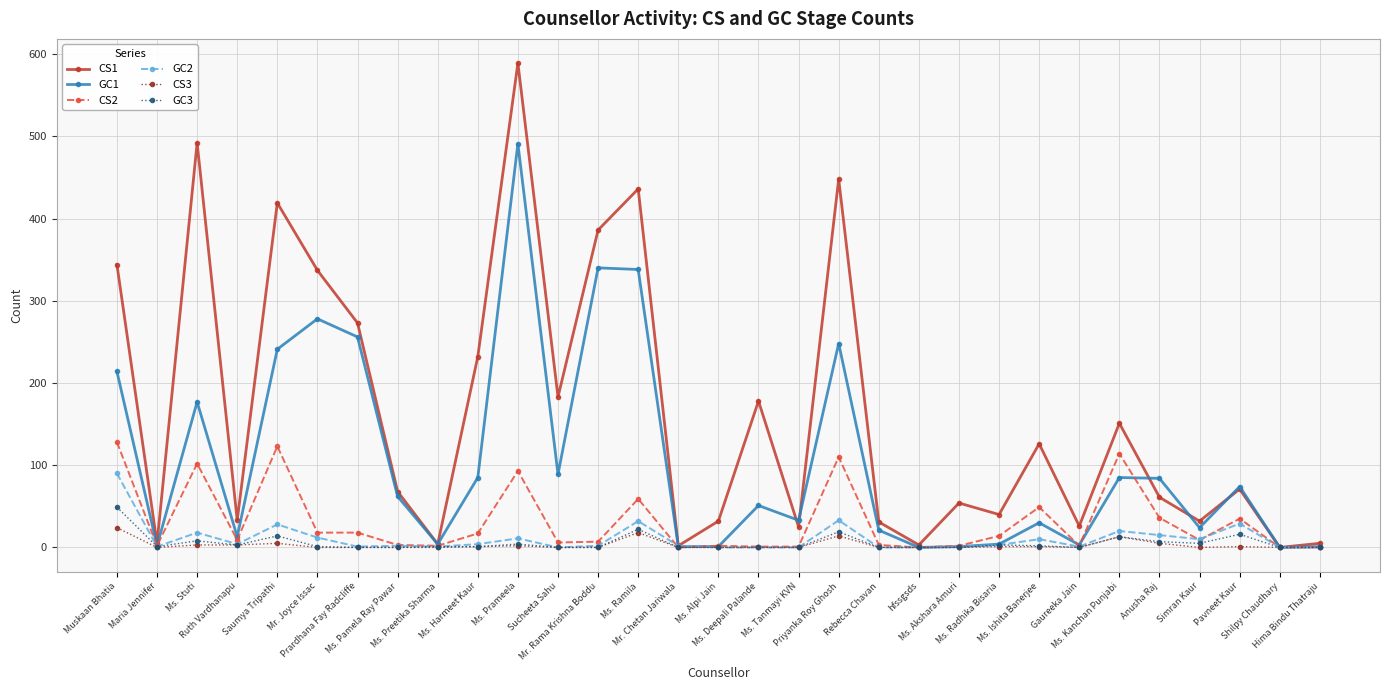

Is this an area chart (filled region under the line)?

No